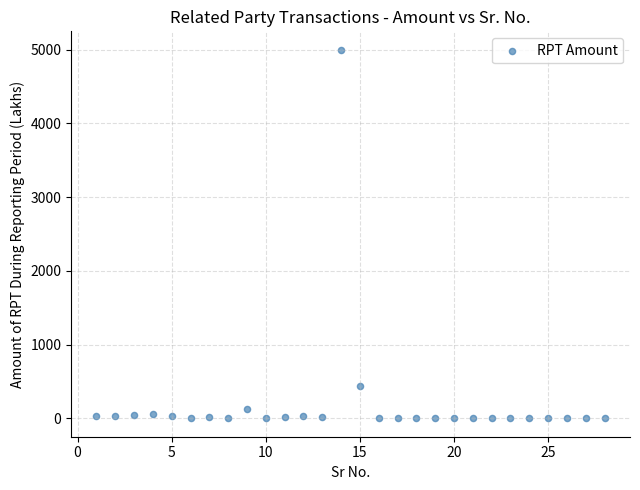

What Y value in the scatter plot is closest to 2499?

434.6